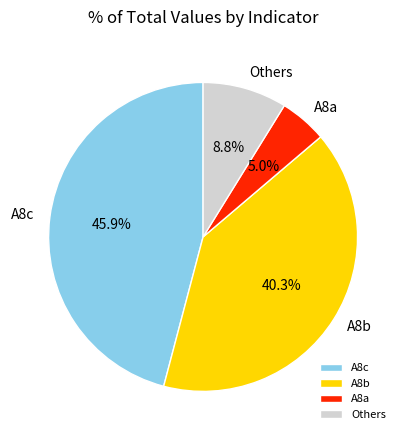

Does any single category account for the majority?

No